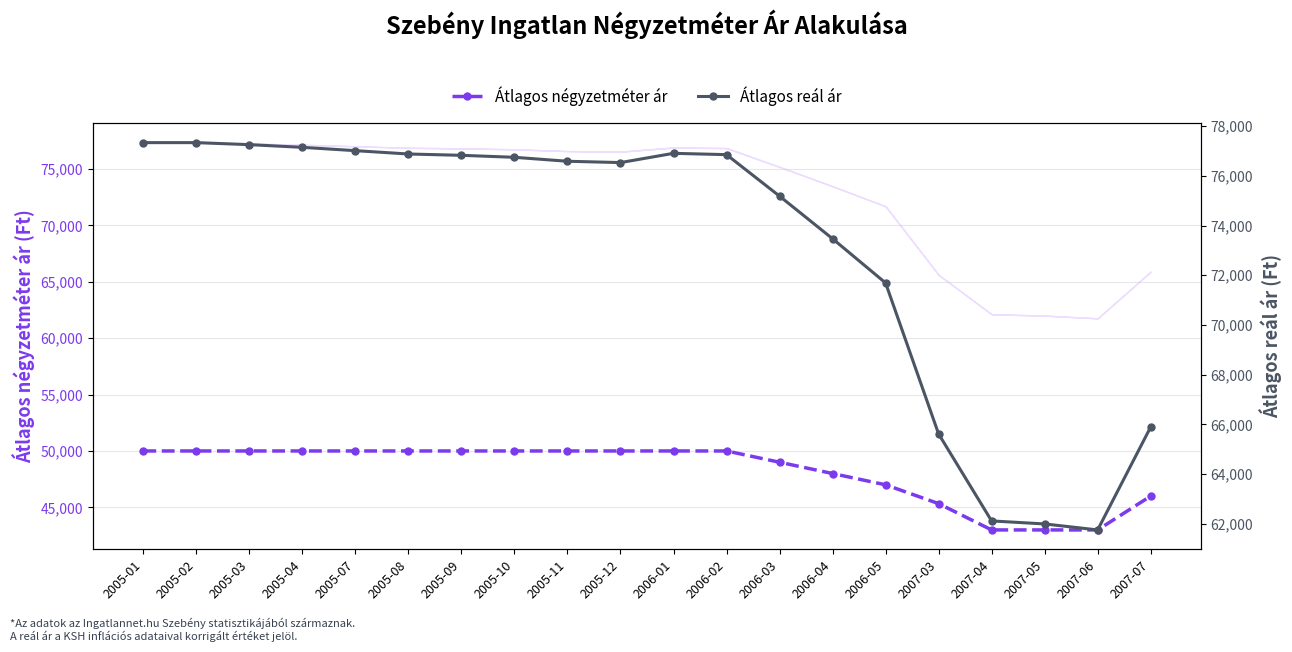

What is the value of the Átlagos négyzetméter ár point at the 15th from the left?

47000